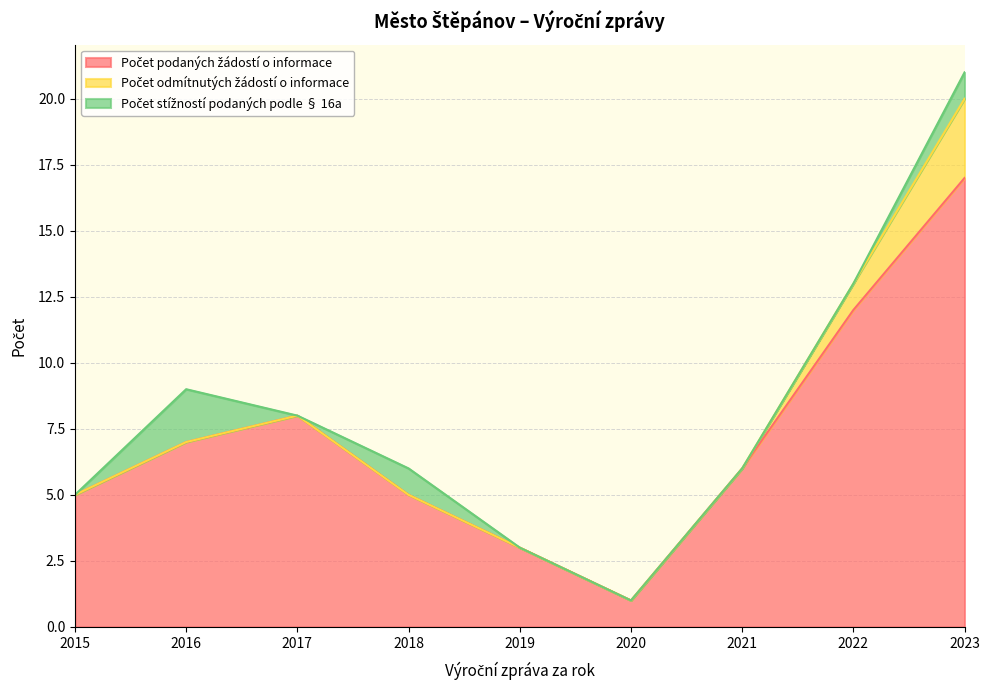

Reading right to left, extract all data points from this chart.

Počet podaných žádostí o informace: 2023=17	2022=12	2021=6	2020=1	2019=3	2018=5	2017=8	2016=7	2015=5
Počet odmítnutých žádostí o informace: 2023=3	2022=1	2021=0	2020=0	2019=0	2018=0	2017=0	2016=0	2015=0
Počet stížností podaných podle § 16a: 2023=1	2022=0	2021=0	2020=0	2019=0	2018=1	2017=0	2016=2	2015=0